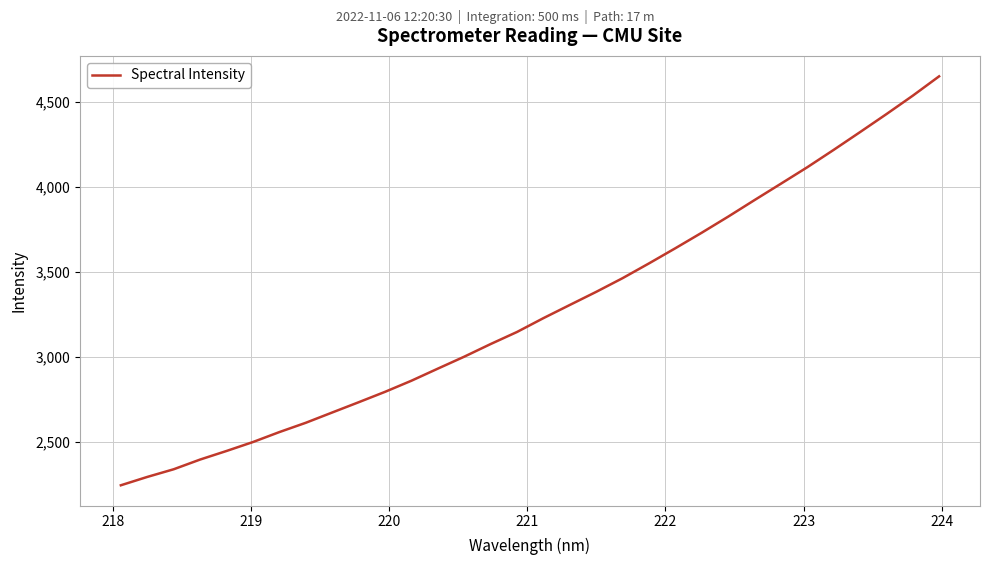

What is the minimum value shown in the chart?

2243.2